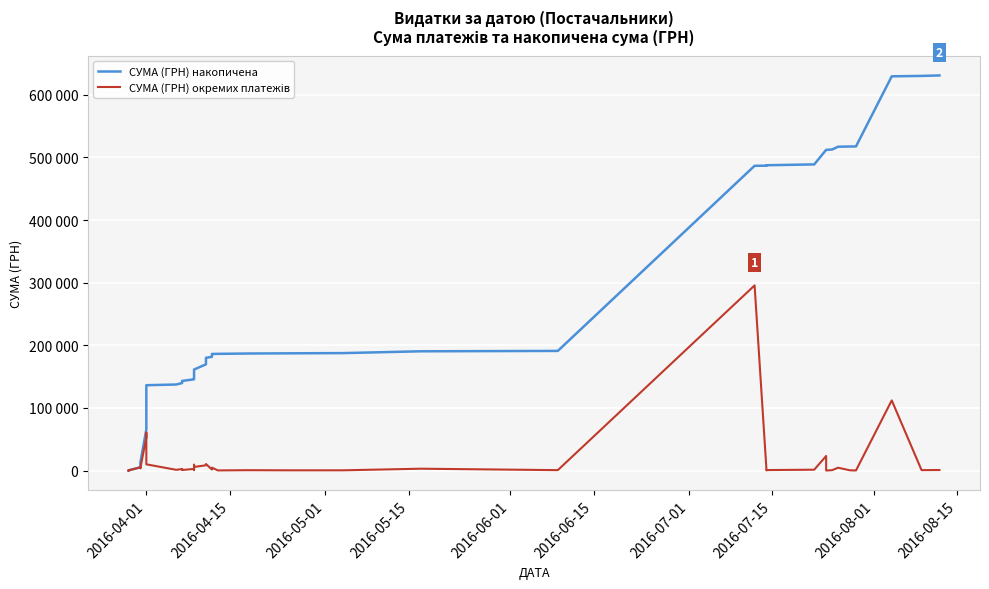

What is the difference between the second highest and second lowest values in the СУМА (ГРН) накопичена series?

630005.1